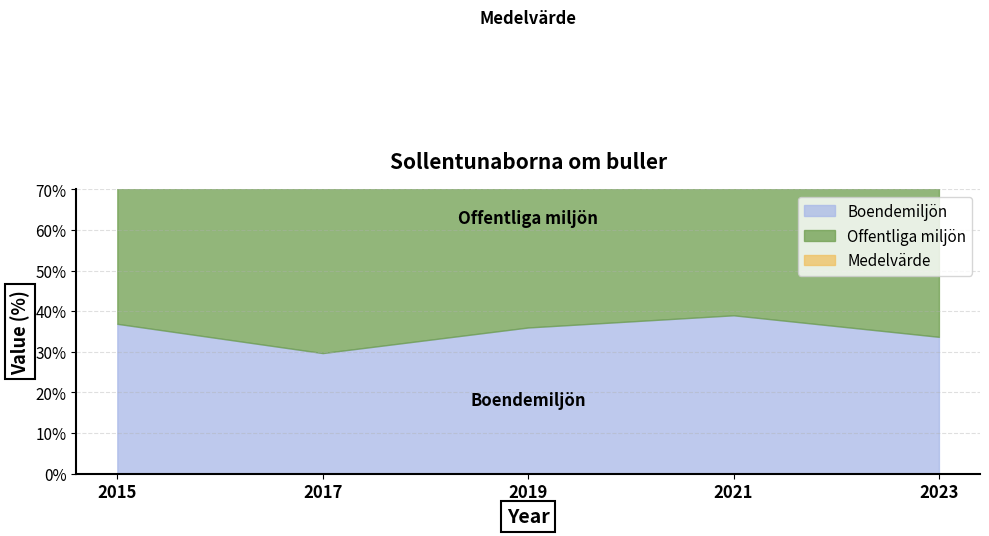

Which series has the largest total across all categories?

Offentliga miljön